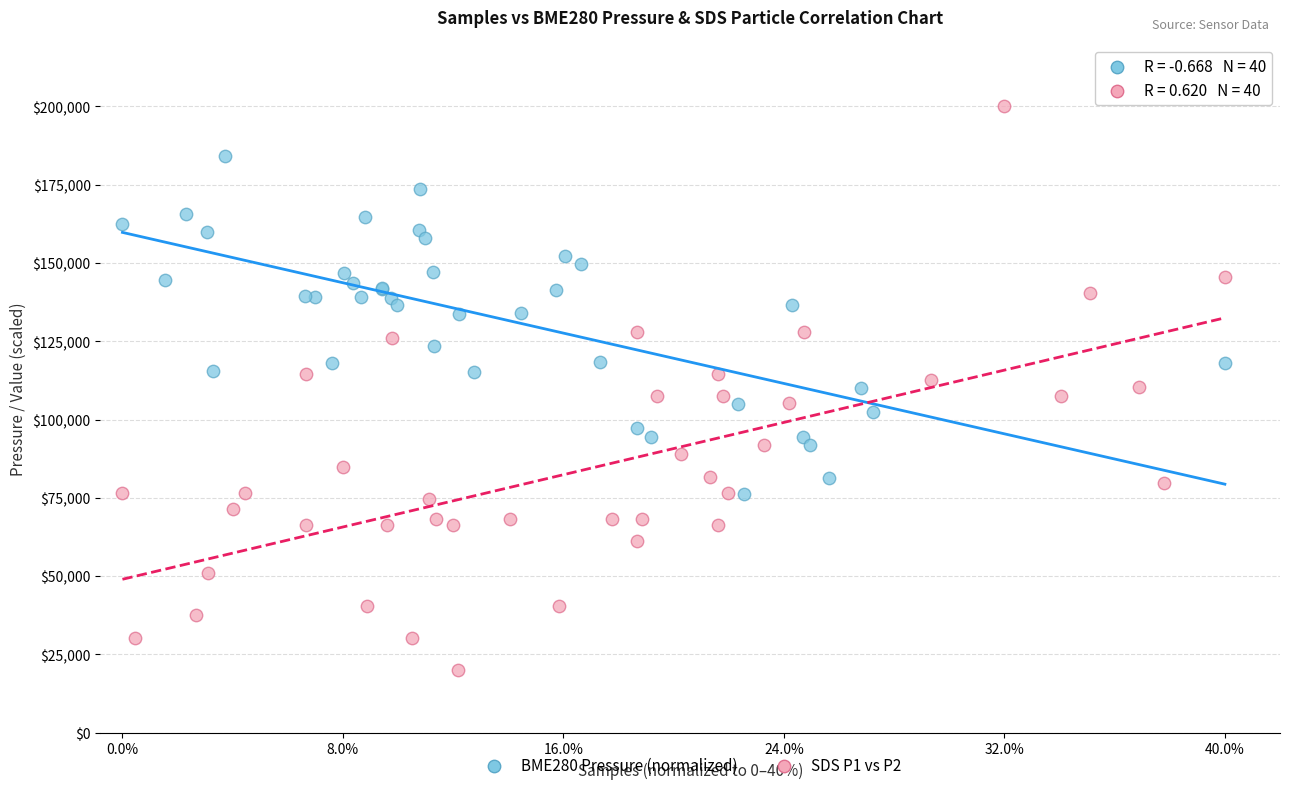

Which series reaches the maximum Y coordinate?

SDS P1 vs P2